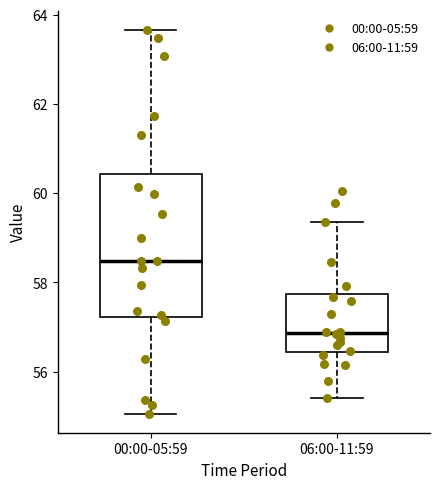

Reading left to right, read every box against the y-axis: the position of its median line, the range the box covers, and the ends of its whiskers. The values are not printed on the chart, so give them approximately, as read against the axis.

00:00-05:59: median 58.4, box 57.2 to 60.4, whiskers 55.0 to 63.6
06:00-11:59: median 56.8, box 56.4 to 57.8, whiskers 55.4 to 59.4